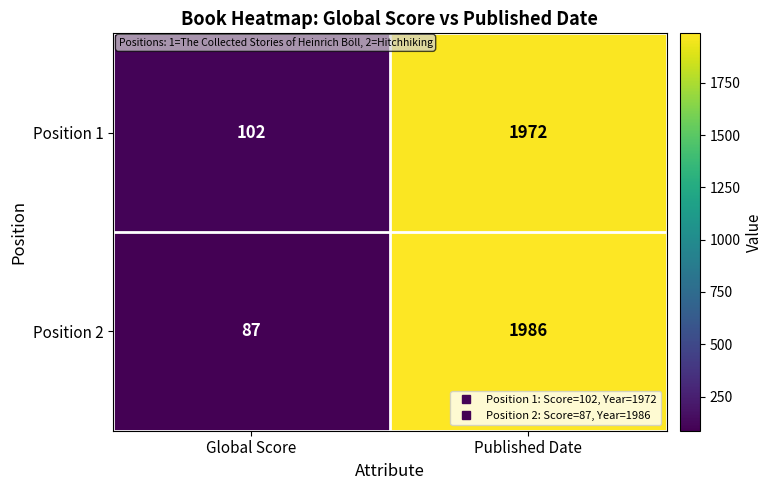

At how many categories does at least one series exceed 1291?

1